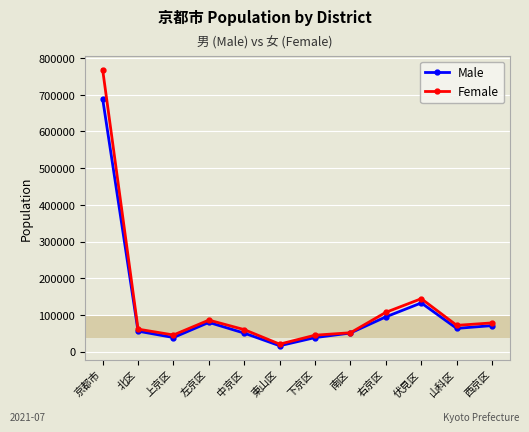

What is the highest value of the Male series?

688906